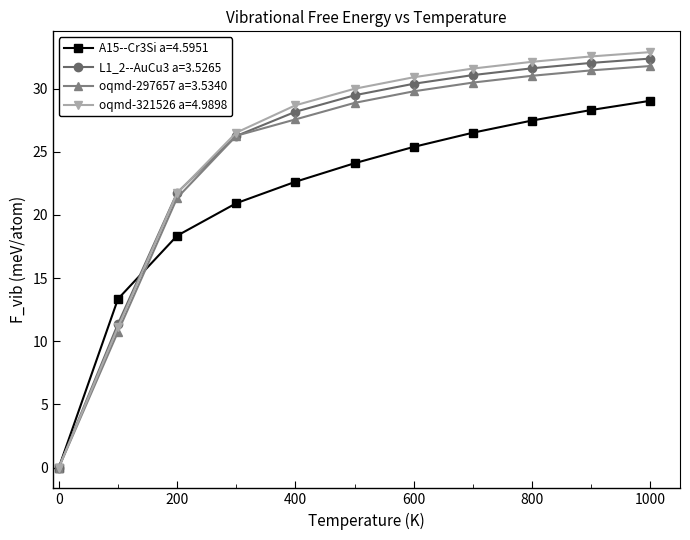

Rank the series by their maximum value, from highest to lowest.

oqmd-321526 a=4.9898, L1_2--AuCu3 a=3.5265, oqmd-297657 a=3.5340, A15--Cr3Si a=4.5951